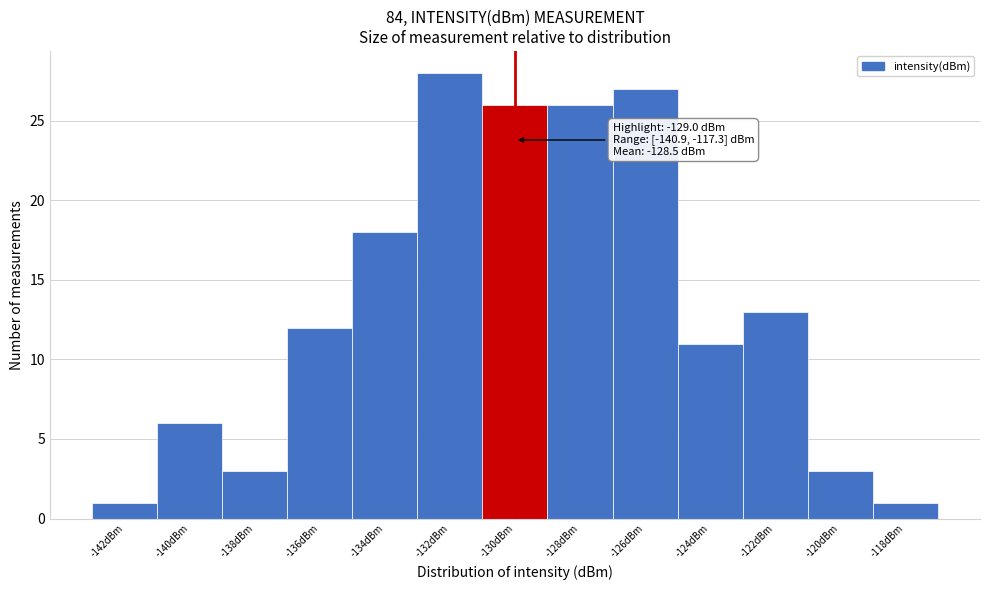

Reading right to left, extract all data points from this chart.

1	3	13	11	27	26	26	28	18	12	3	6	1